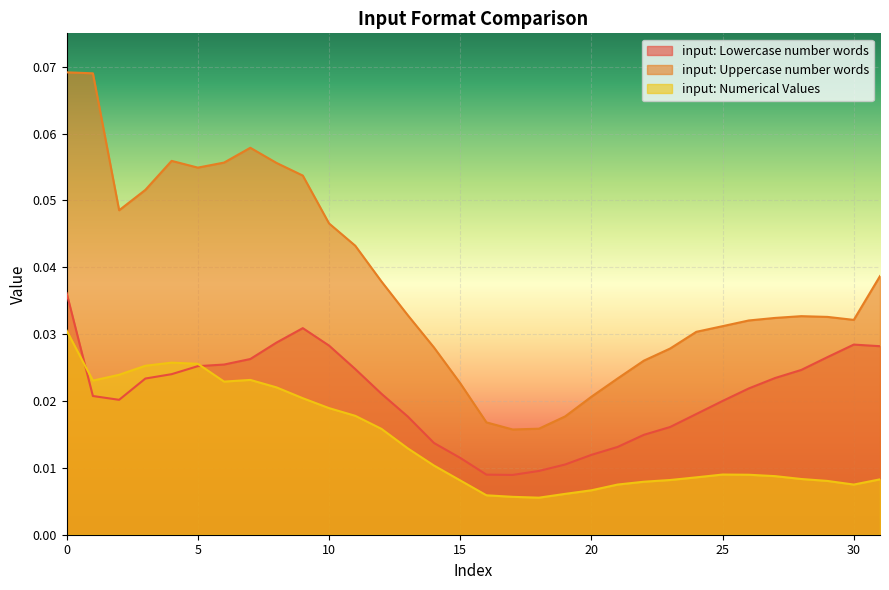

At how many categories does at least one series exceed 0?

32